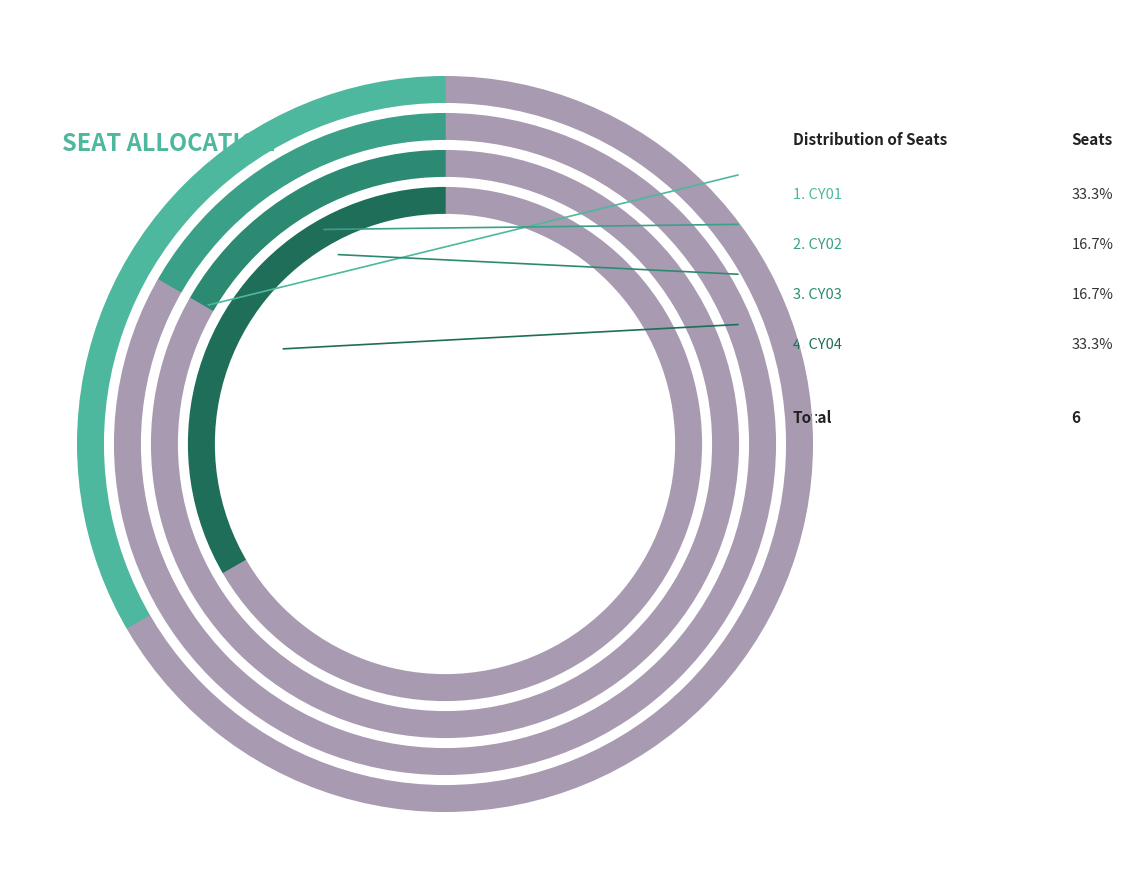

What is the change in value from CY01 to CY02?

-1